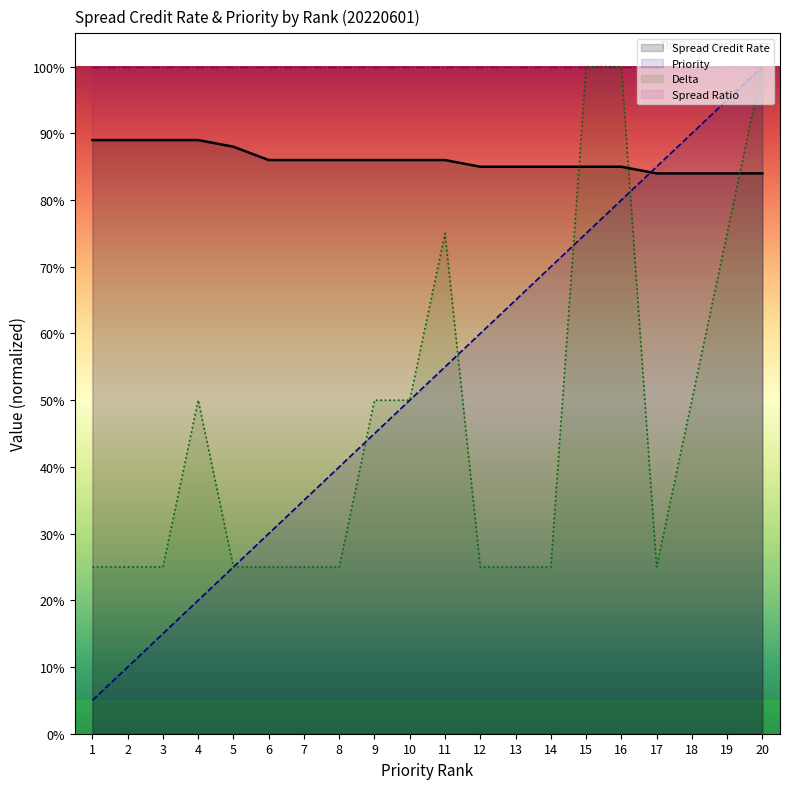

What is the difference between the Delta values at 15 and 11?

0.2